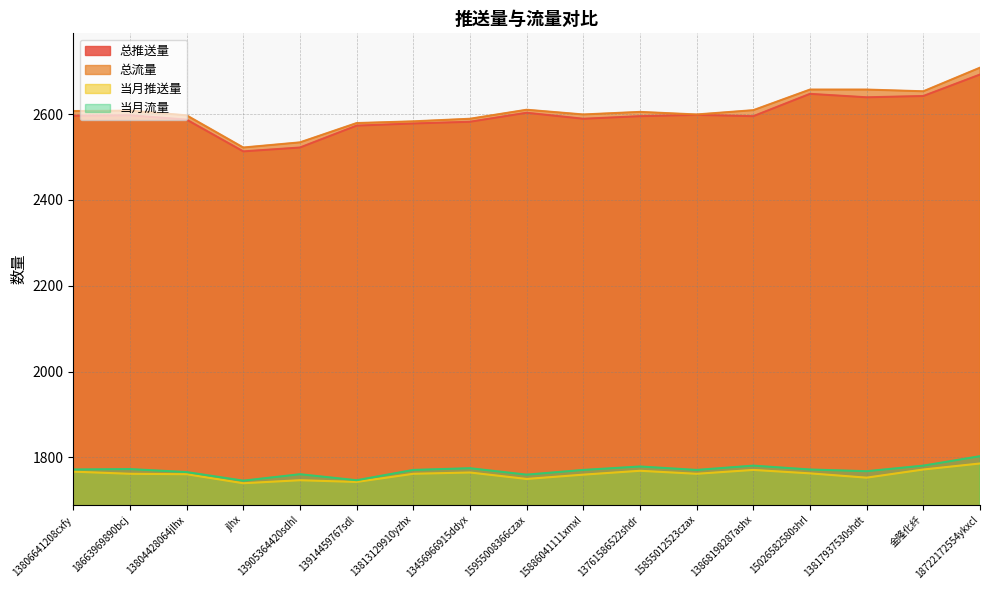

At which category is the sum across all series the highest?

18722172554ykxcl